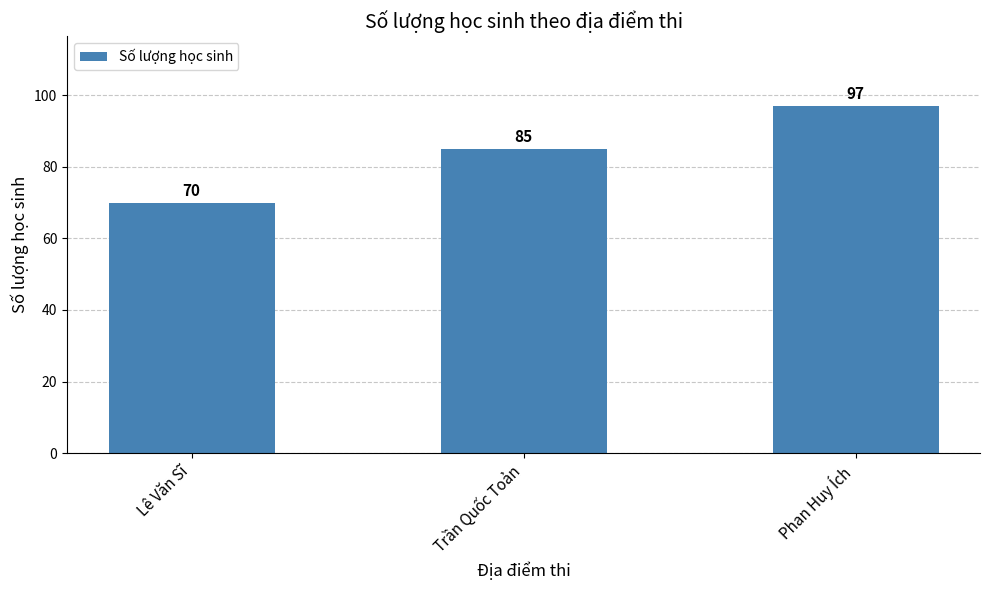

What is the minimum value shown in the chart?

70